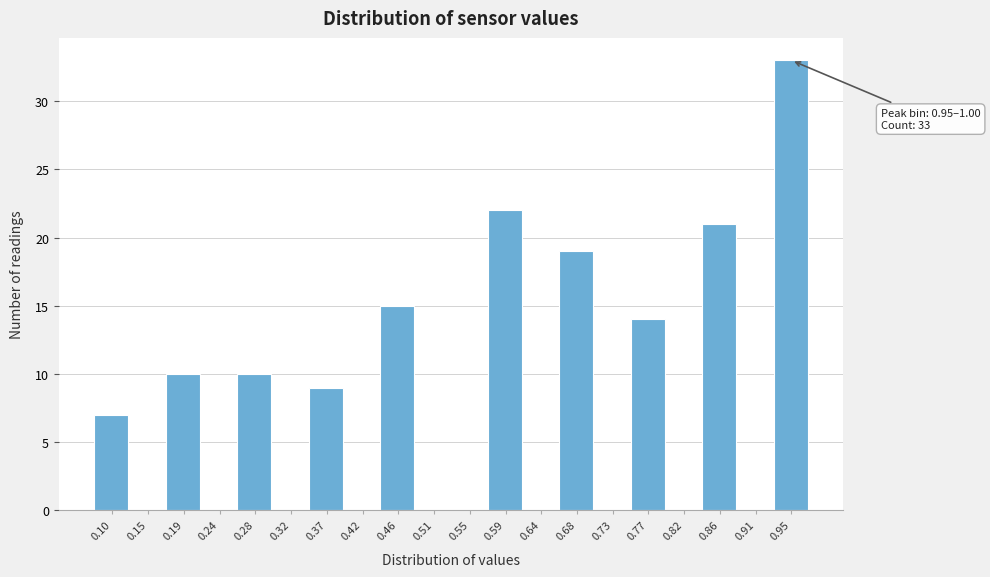

Reading right to left, list all the values displayed in this chart.

0.95=33	0.91=0	0.86=21	0.82=0	0.77=14	0.73=0	0.68=19	0.64=0	0.59=22	0.55=0	0.51=0	0.46=15	0.42=0	0.37=9	0.32=0	0.28=10	0.24=0	0.19=10	0.15=0	0.10=7